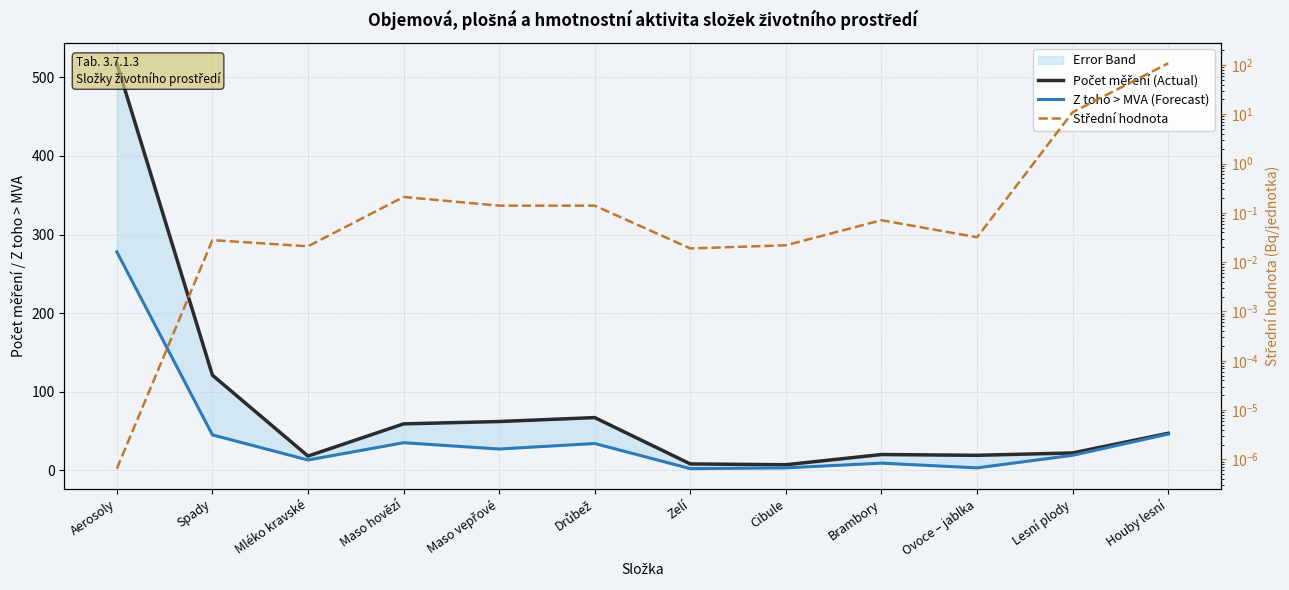

Between Mléko kravské and Maso hovězí, which is larger?

Maso hovězí